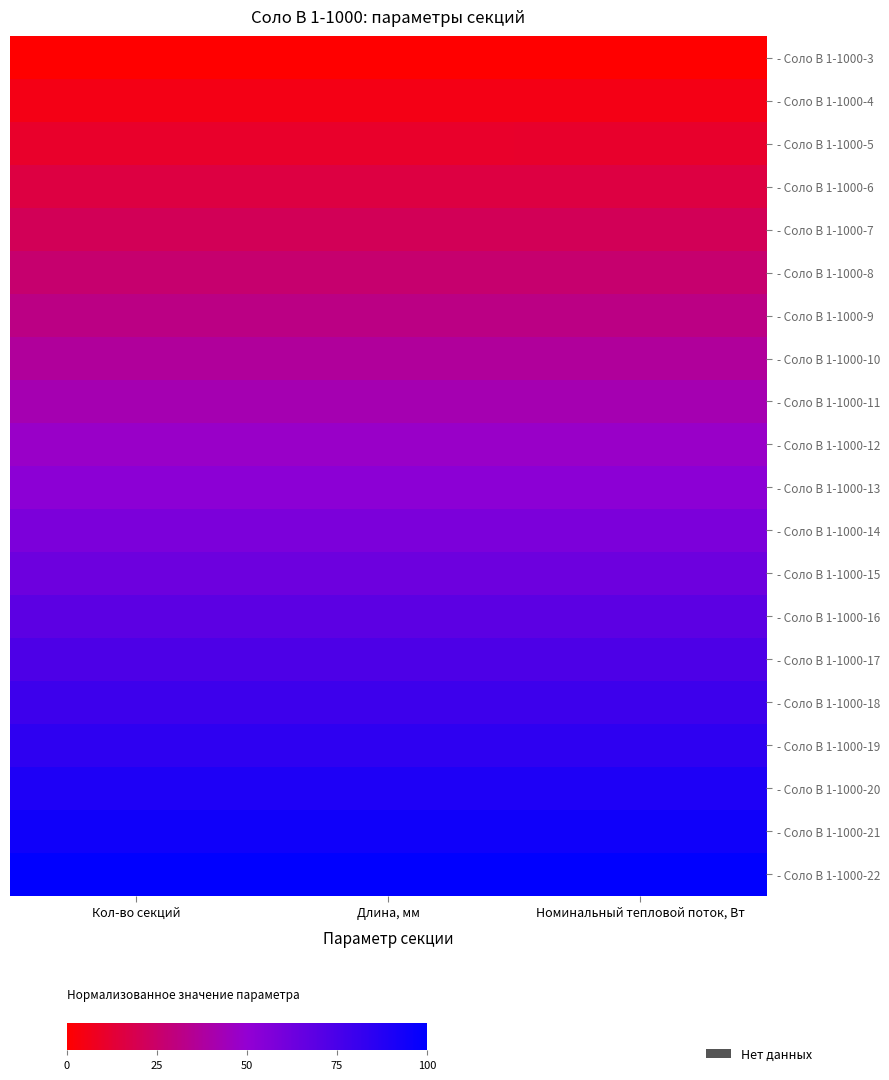

At how many categories does at least one series exceed 0?

3